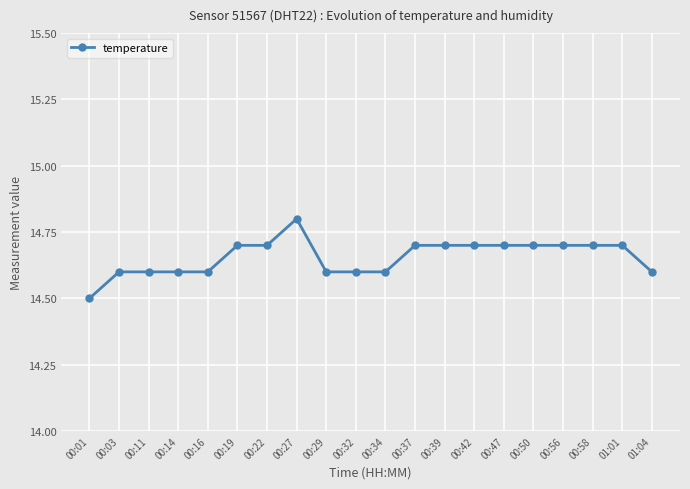

Does the chart display data point markers on the line(s)?

Yes